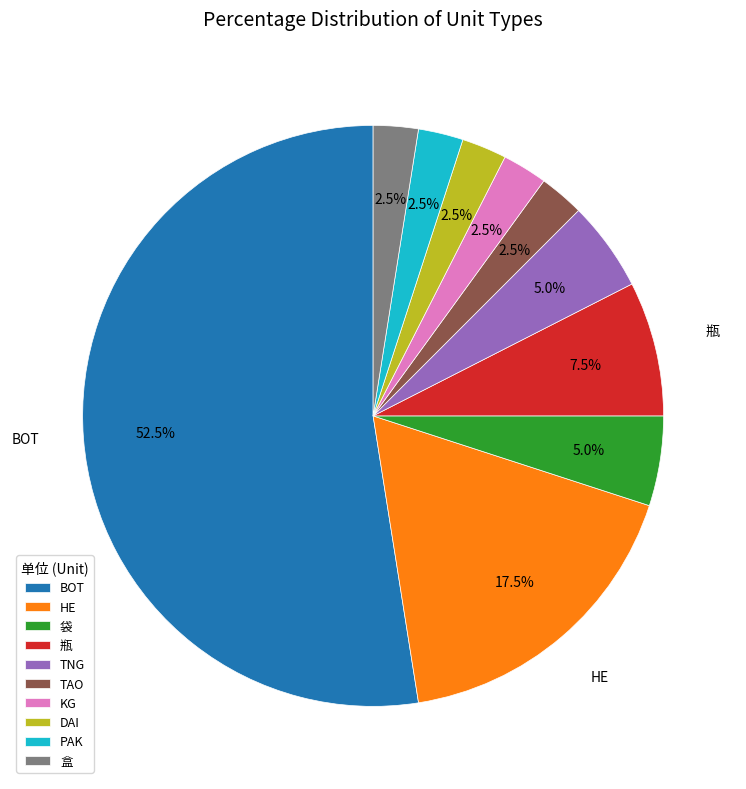

To the nearest percent, what is the difference between the DAI and PAK slice percentages?

0%